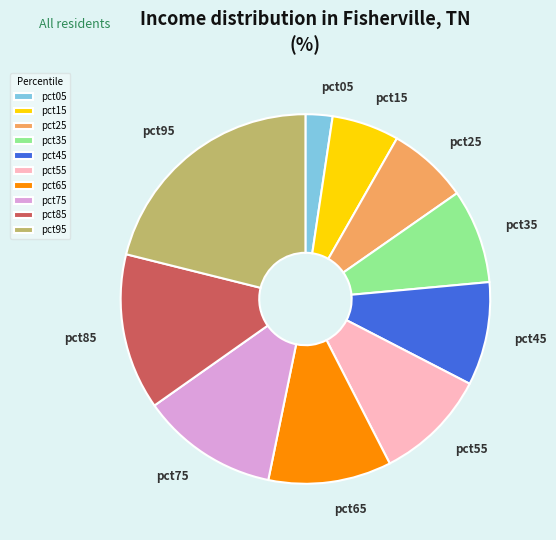

Which category has the biggest portion of the pie?

pct95